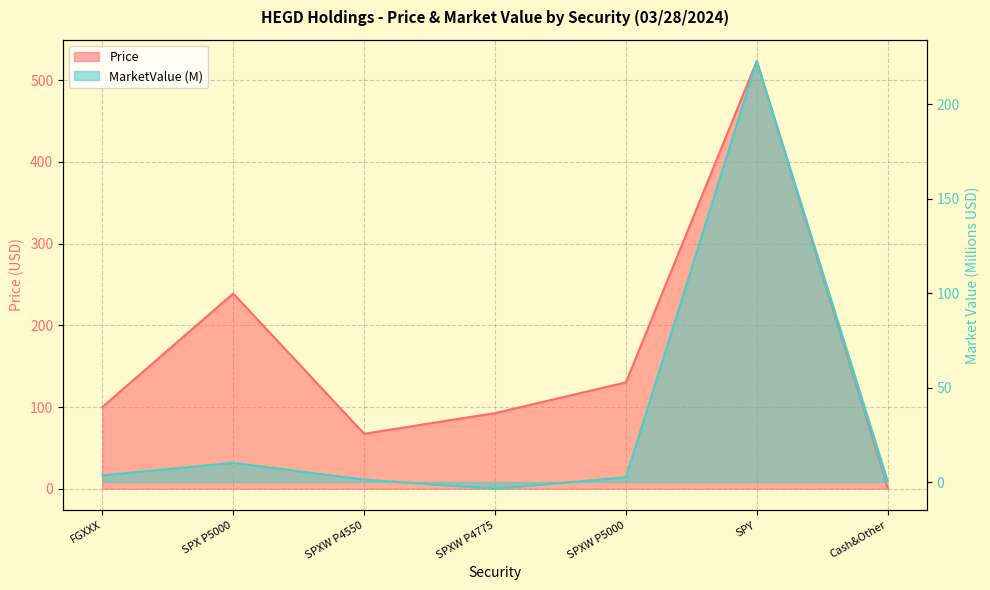

At which category does MarketValue reach its first local valley?

SPXW P4775